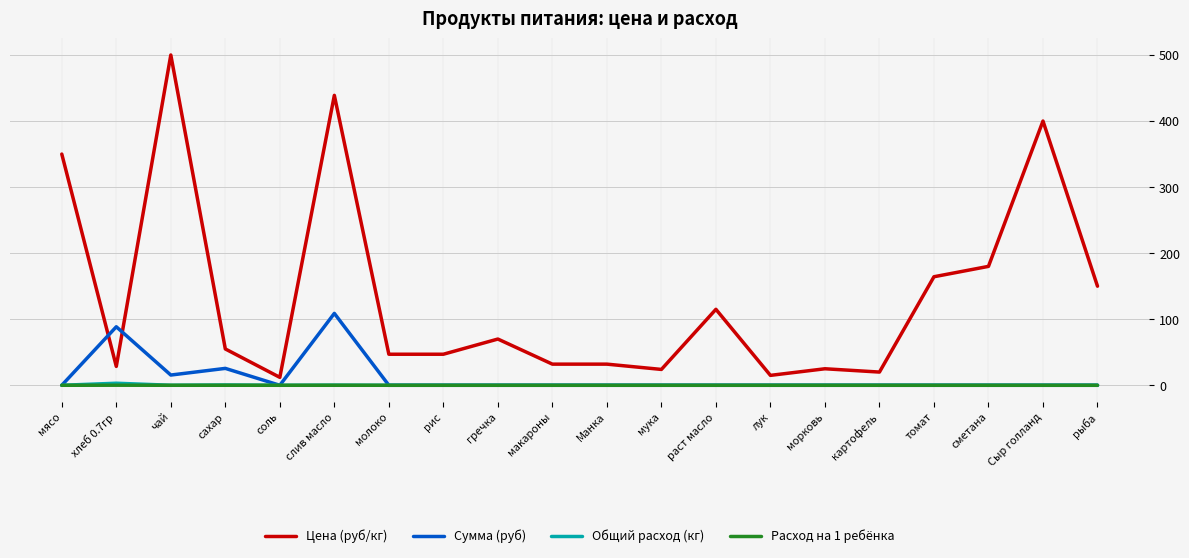

How many series are shown in this chart?

4